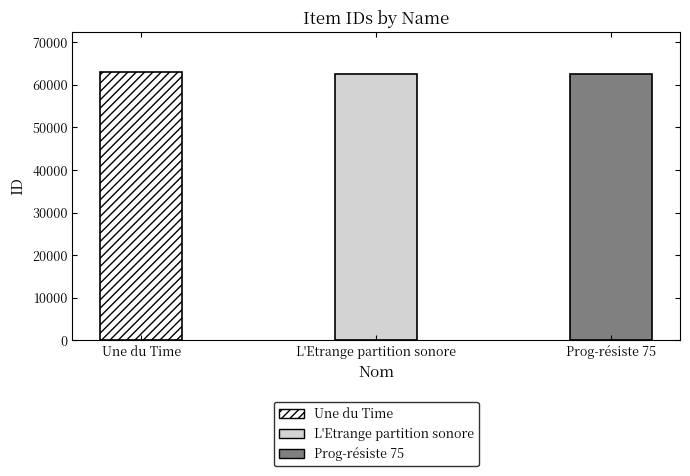

Reading left to right, list all the values displayed in this chart.

62954	62533	62542